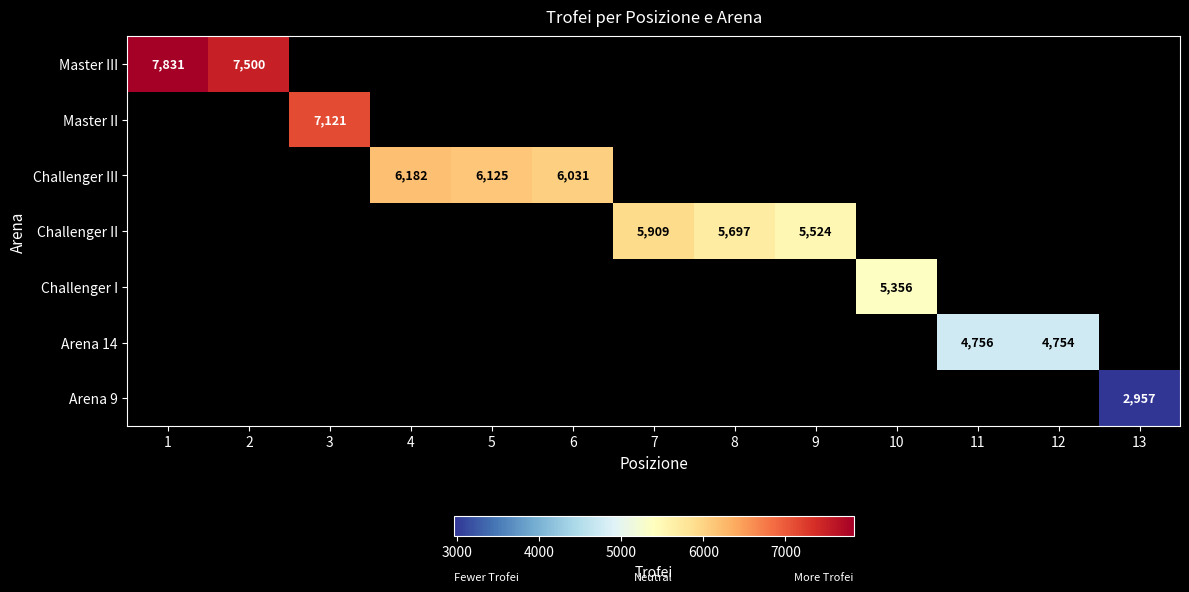

What is the smallest value displayed?

2957.0